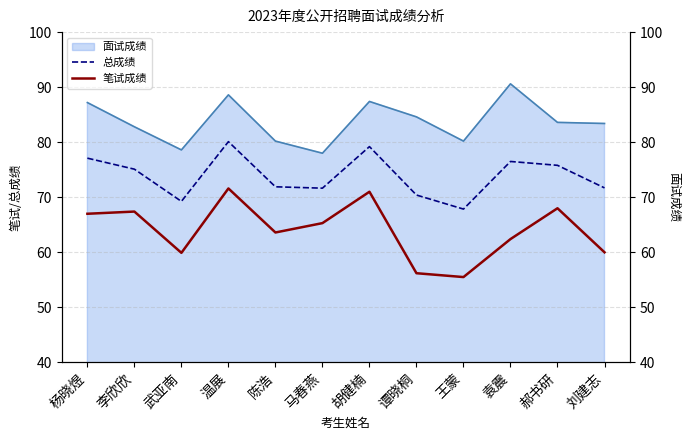

True or false: 总成绩 has a value of 80.1 at 温展.

True